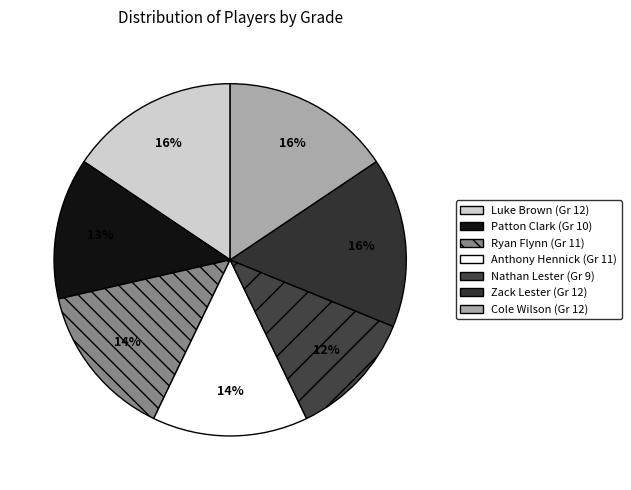

Which slice is the largest?

Luke Brown